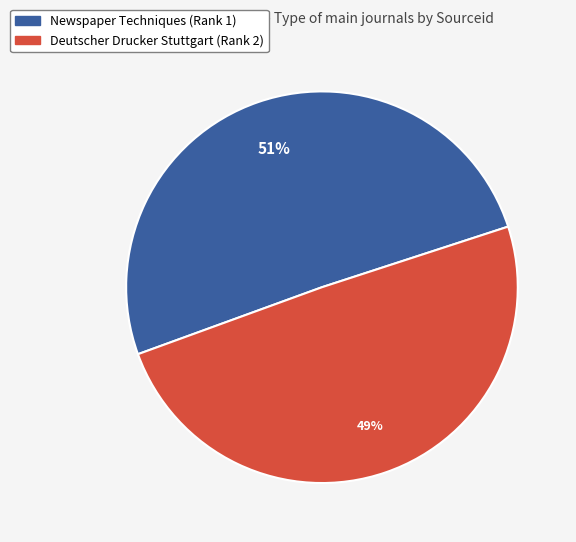

What is the largest slice in the pie chart?

Newspaper Techniques (Rank 1)